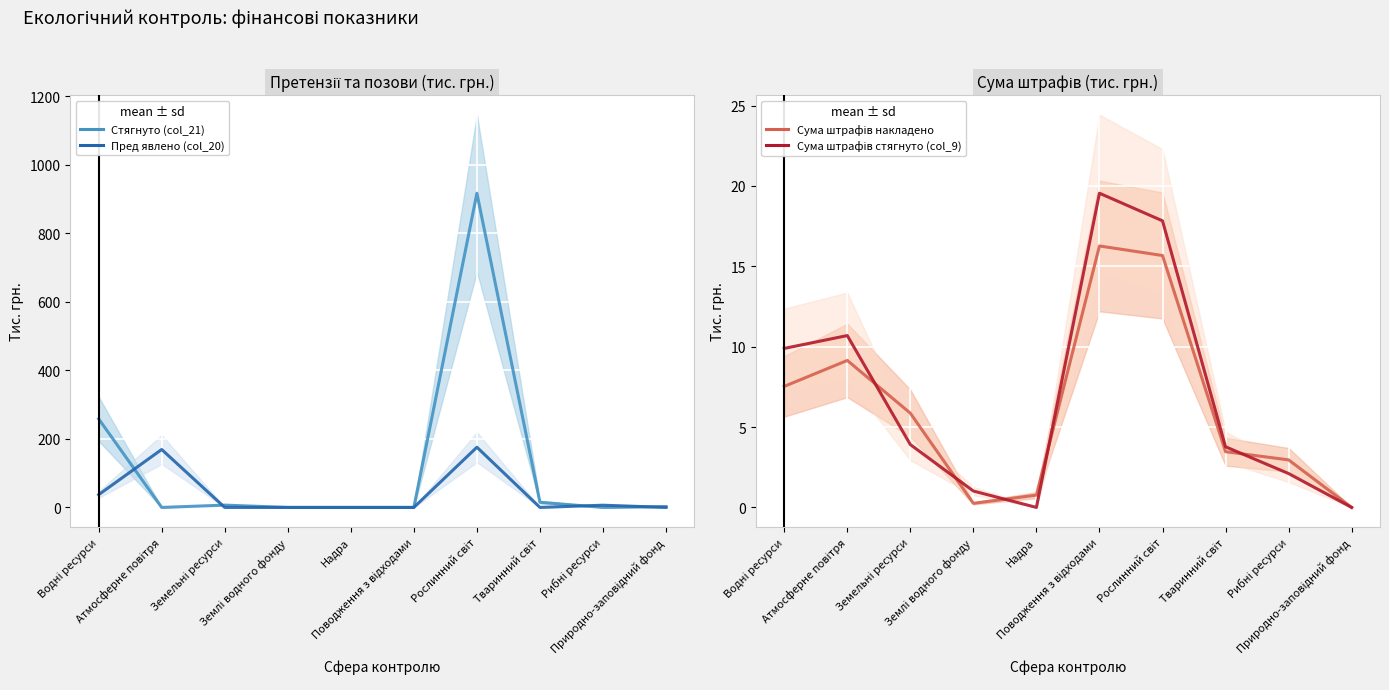

At how many categories does at least one series exceed 788?

1